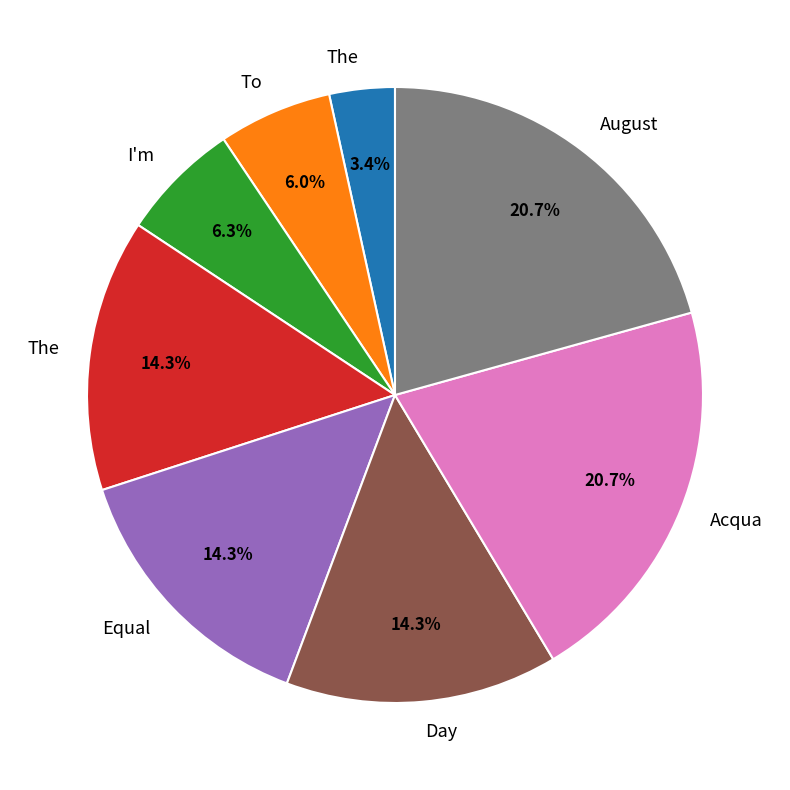

Count the number of slices in the pie.

8